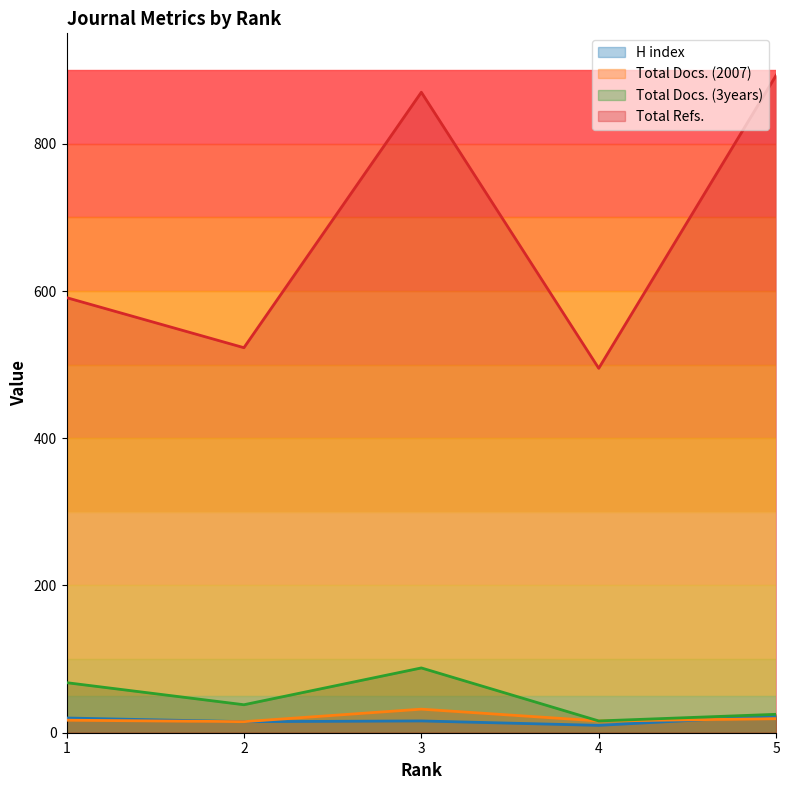

What is the minimum value shown in the chart?

10